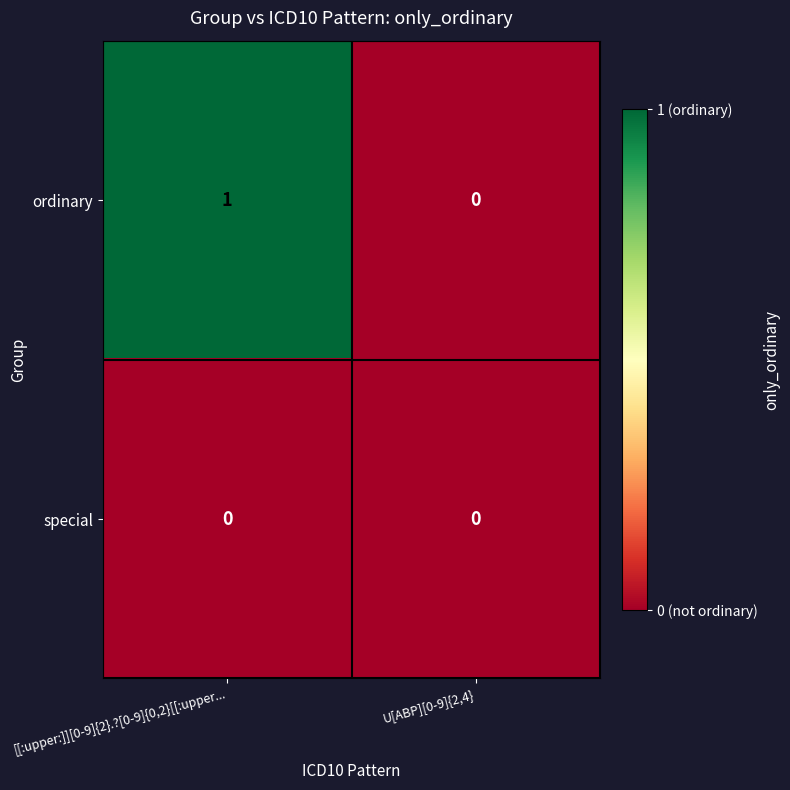

List the series in order of their overall mean, lowest first.

special, ordinary